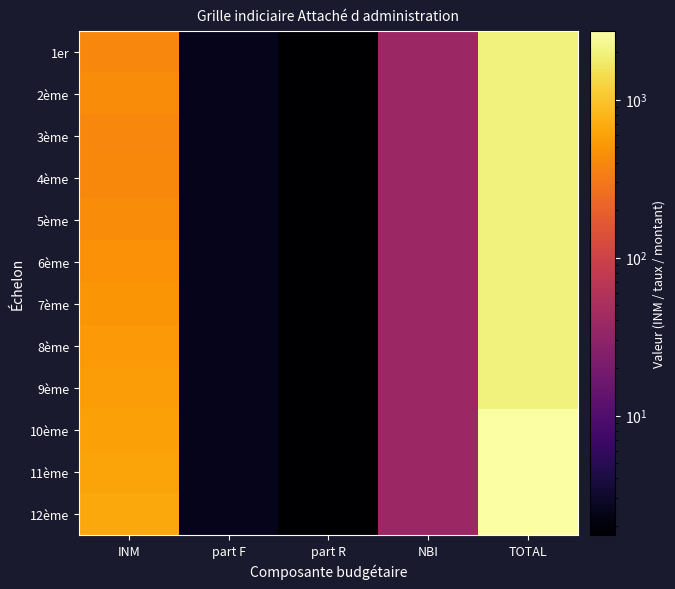

What is the greatest value displayed?

2715.0